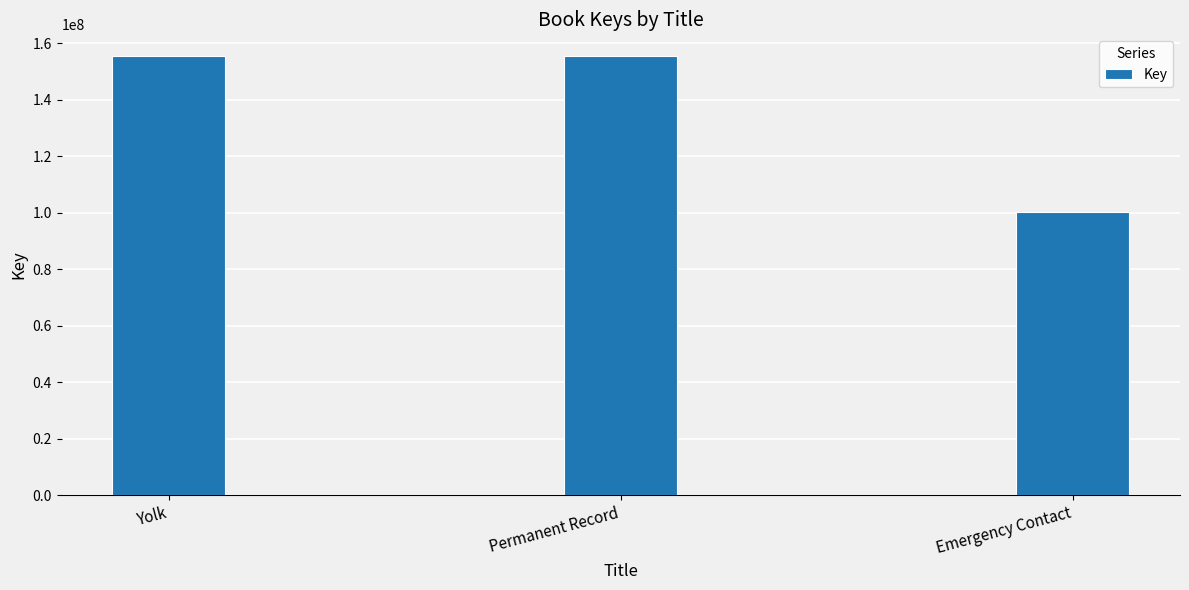

What is the change in value from Yolk to Emergency Contact?

-55100470